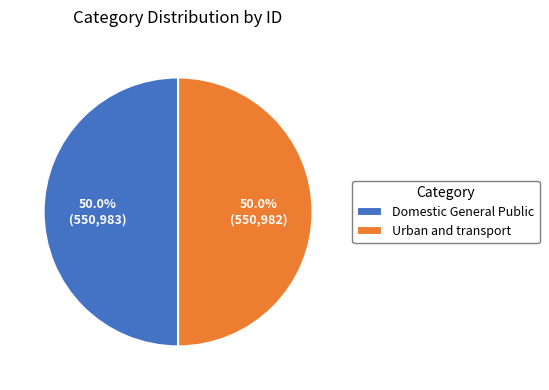

What percentage is the Urban and transport slice, to the nearest percent?

50%